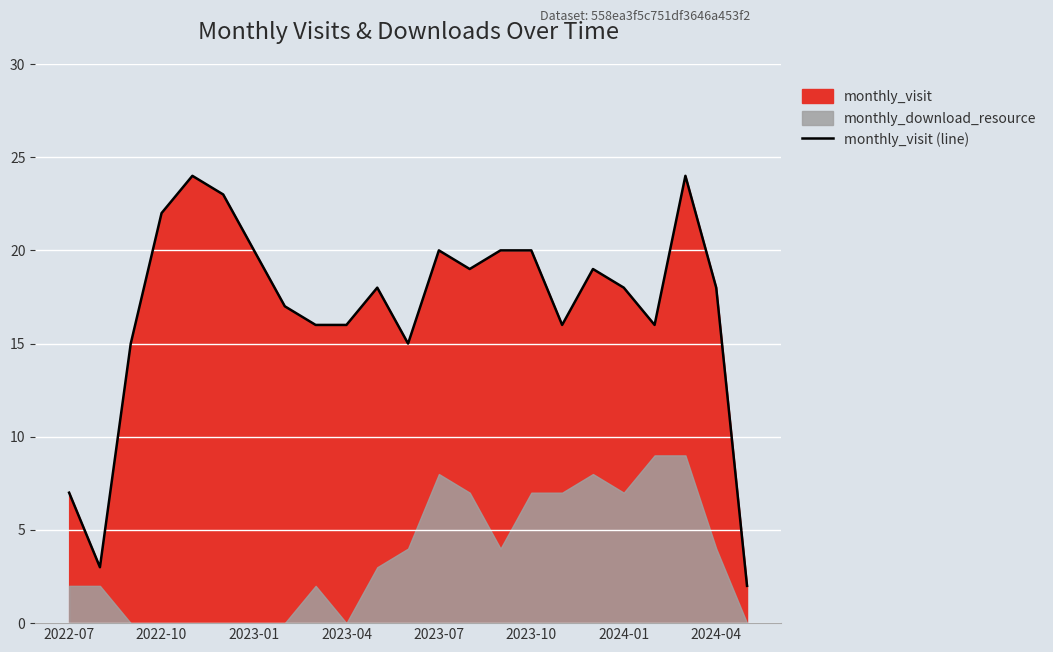

What is the sum of all values?

388